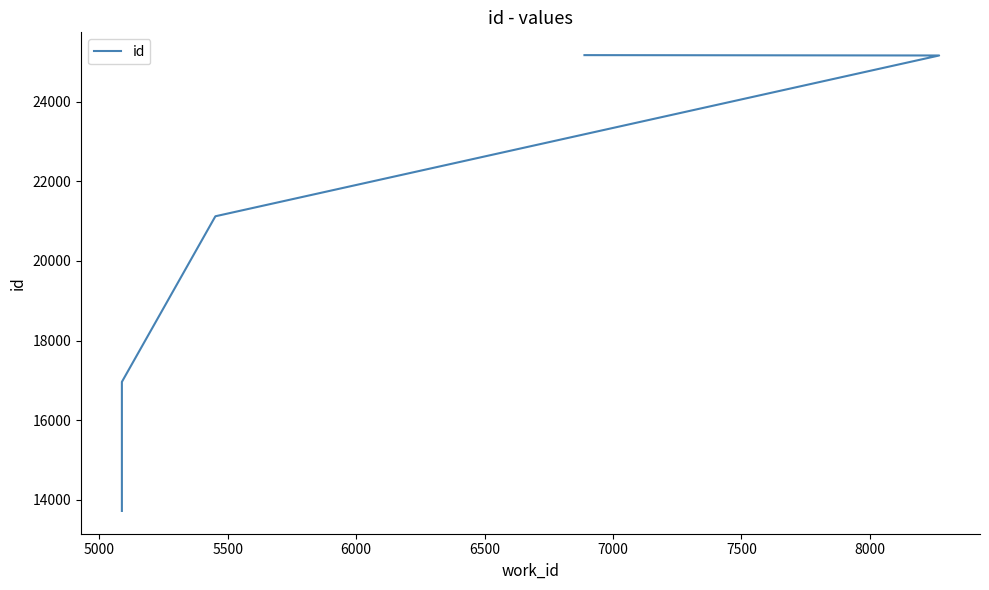

The value at 5500 is 21124. True or false?

True